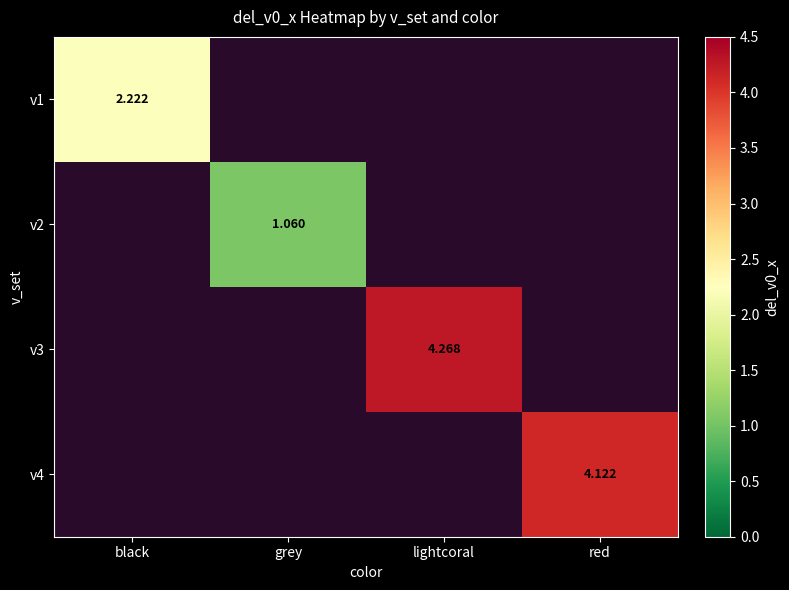

How many categories are shown in the chart?

4